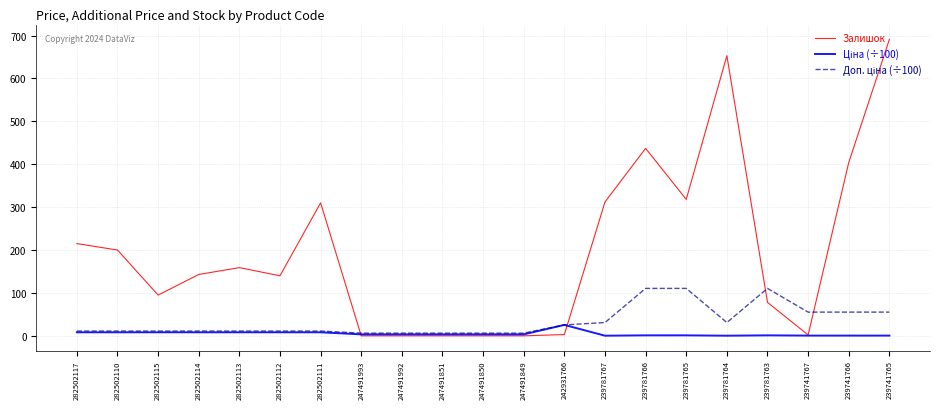

What is the average value of the Залишок series?

198.1